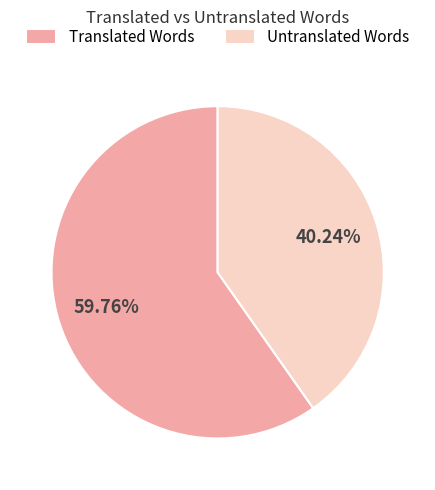

Do Untranslated Words and Translated Words together represent more than half of the pie?

Yes